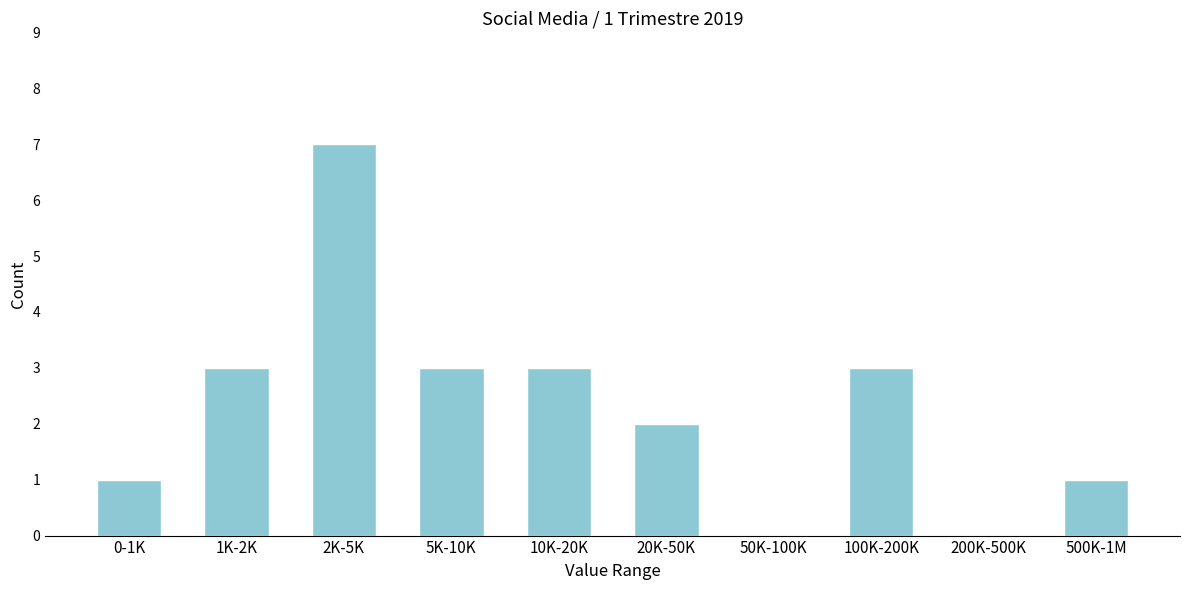

Reading right to left, extract all data points from this chart.

500K-1M=1	200K-500K=0	100K-200K=3	50K-100K=0	20K-50K=2	10K-20K=3	5K-10K=3	2K-5K=7	1K-2K=3	0-1K=1